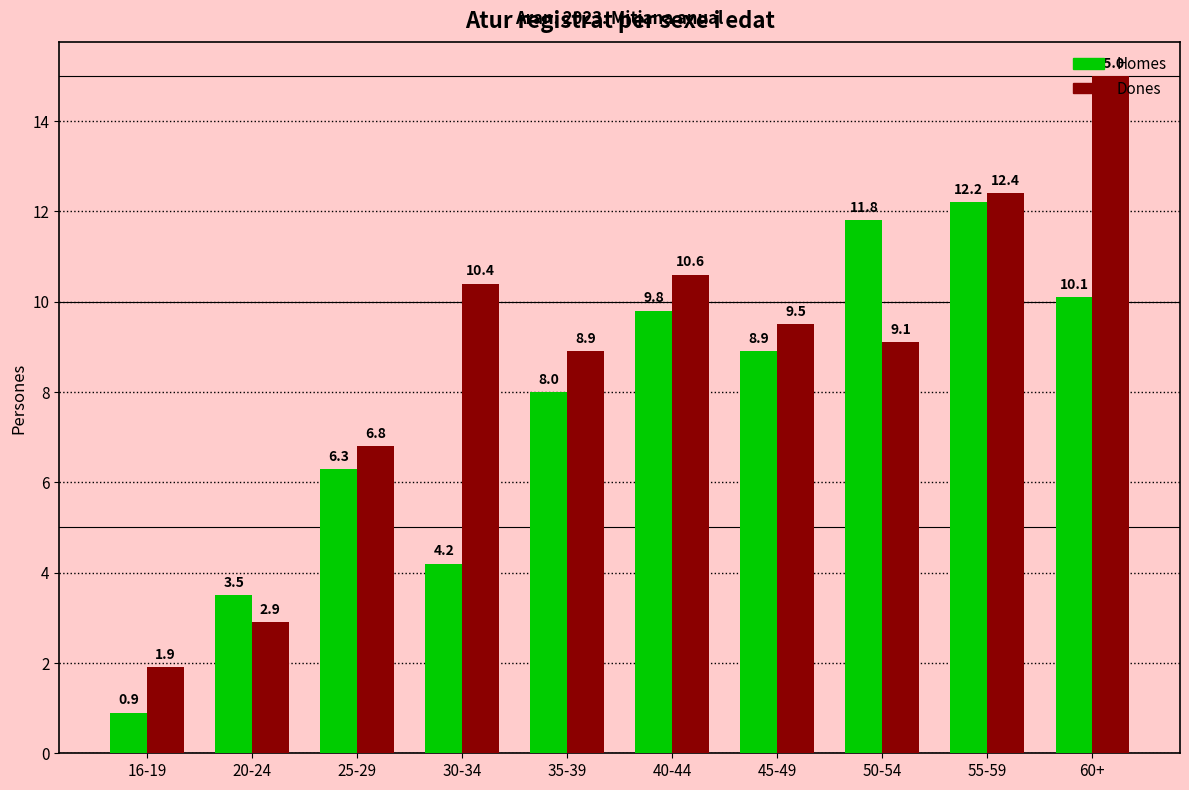

What is the maximum value shown in the chart?

15.0